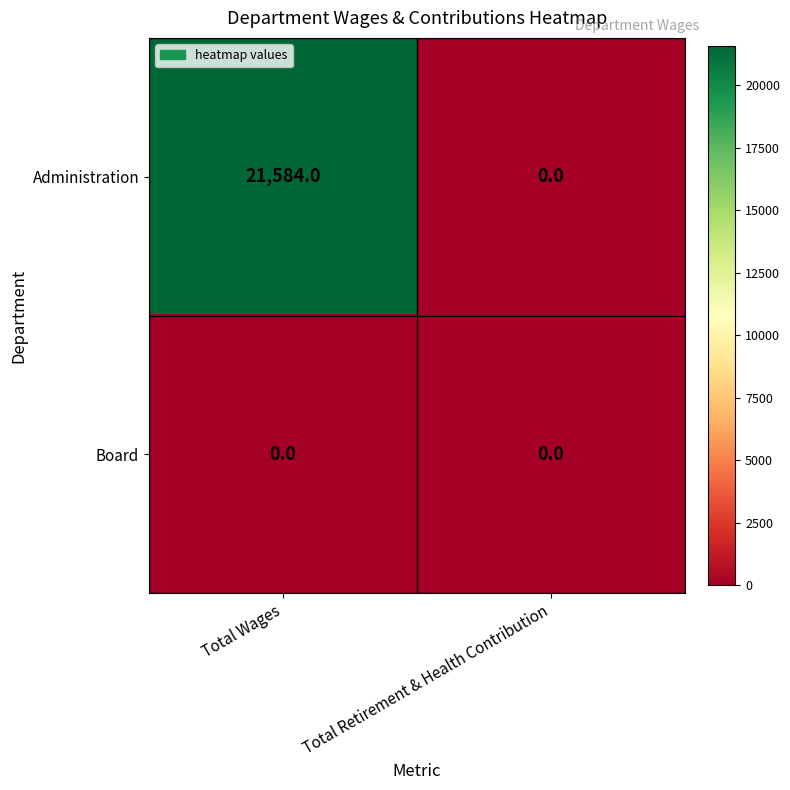

Is the value of Administration at Total Wages greater than the value of Board at Total Retirement & Health Contribution?

Yes